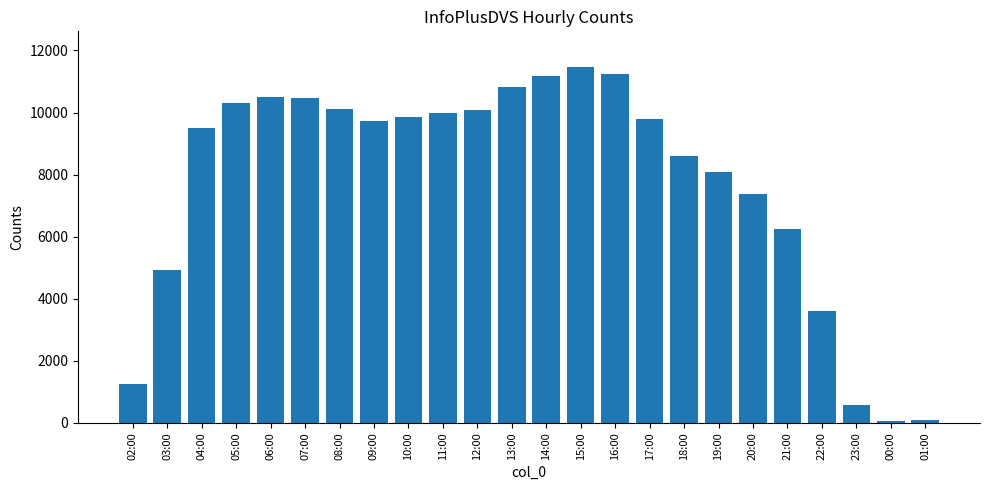

What is the label of the 9th bar from the right?

17:00